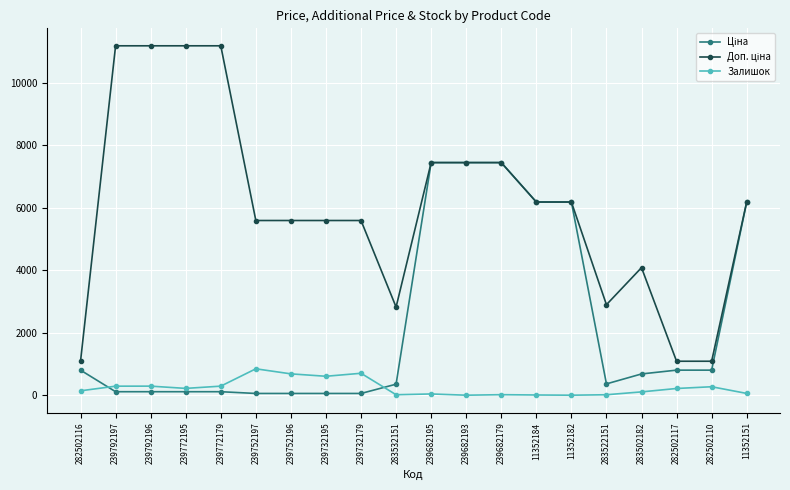

How many distinct data groups are displayed?

3